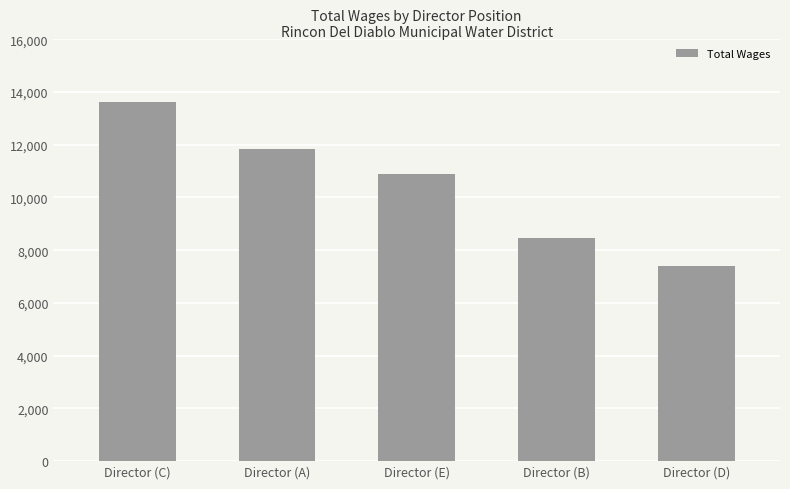

Reading left to right, what are all the values shown in this chart?

13600	11840	10880	8469	7390